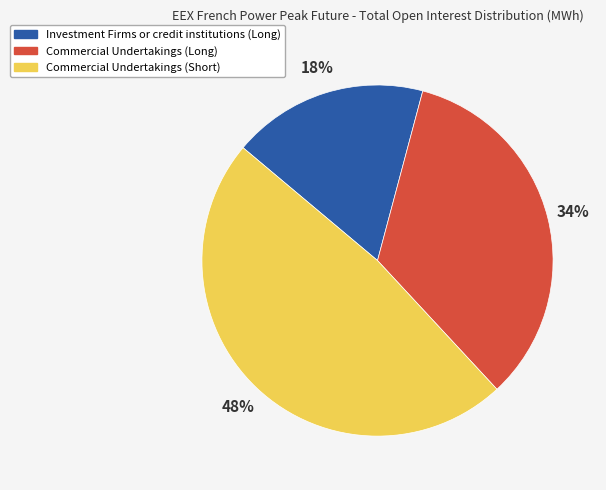

Rank the categories by value from lowest to highest.

Investment Firms or credit institutions (Long), Commercial Undertakings (Long), Commercial Undertakings (Short)